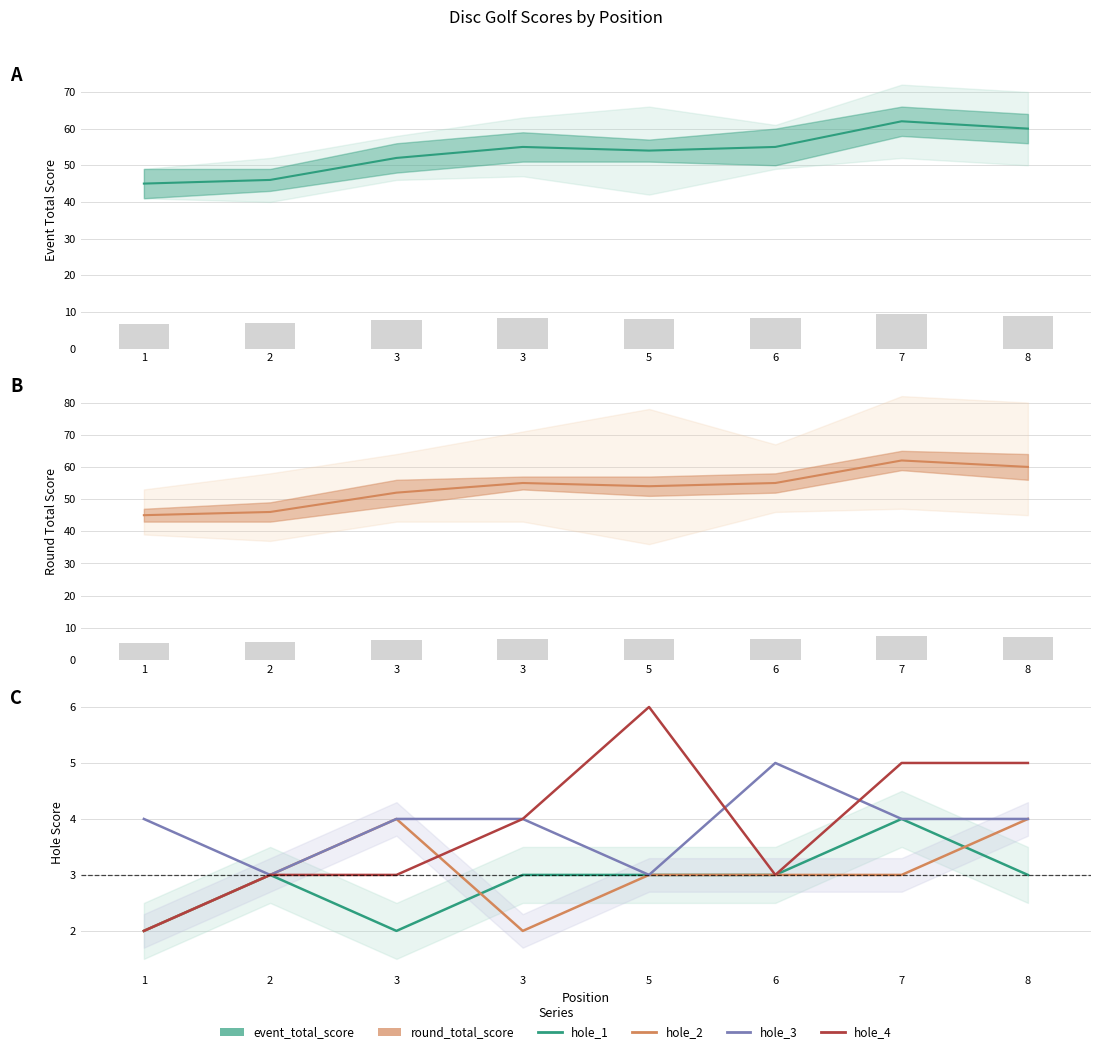

Between 1 and 3, which series saw the biggest shift?

event_total_score